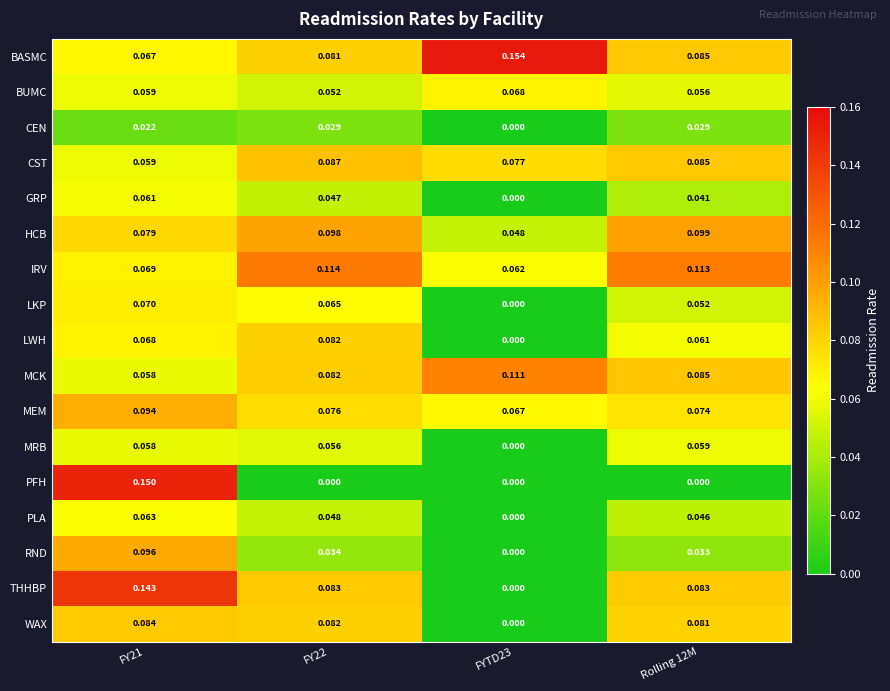

How many series are shown in this chart?

17